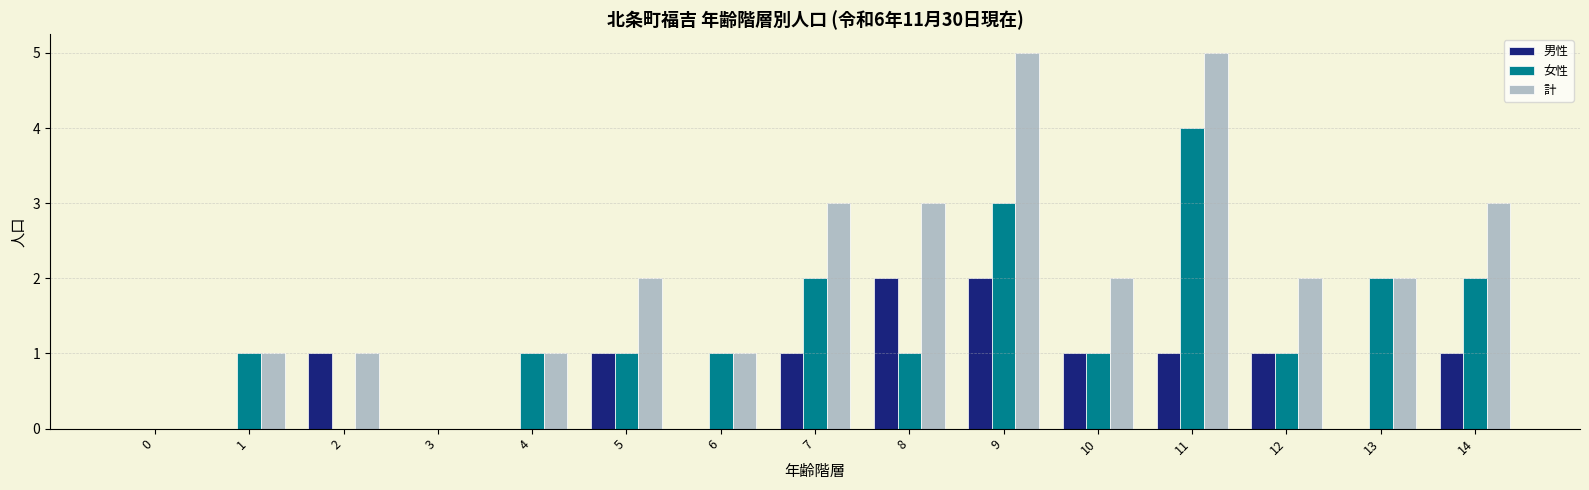

Count the number of data series in this chart.

3